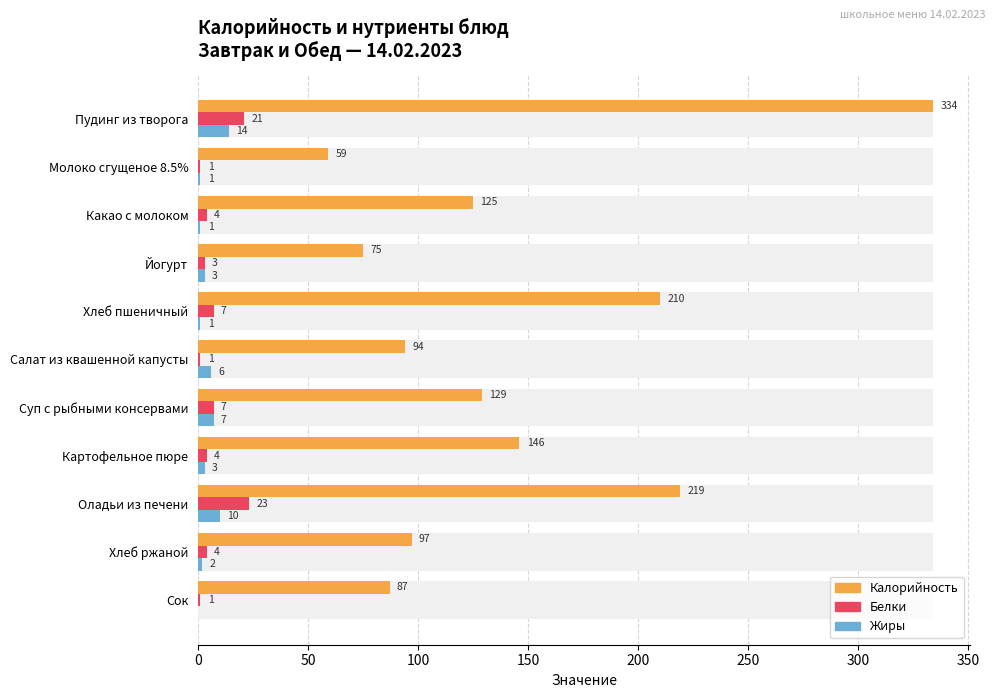

How many data points does each series have?

11